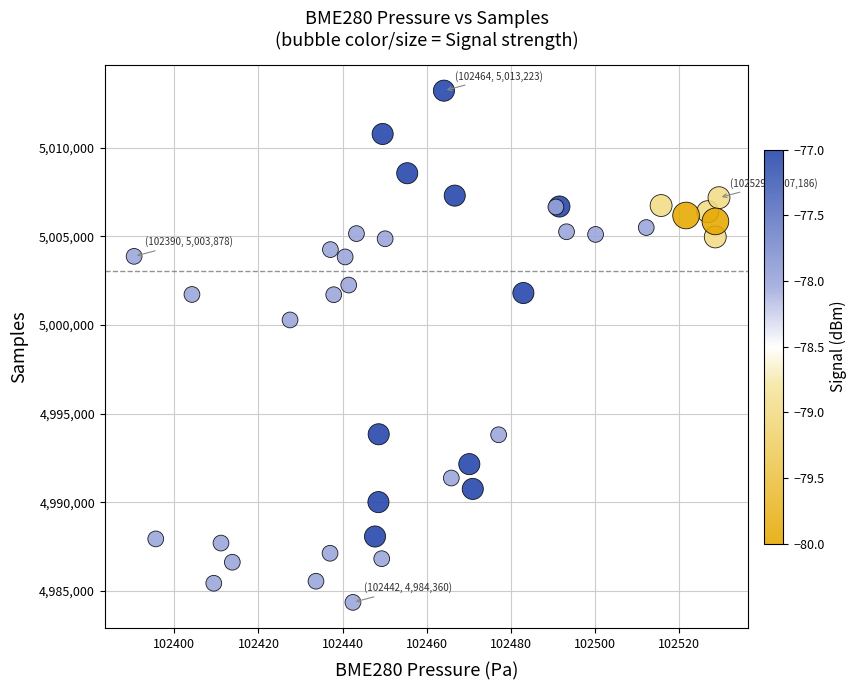

What Y value in the scatter plot is closest to 4998791?

5000290